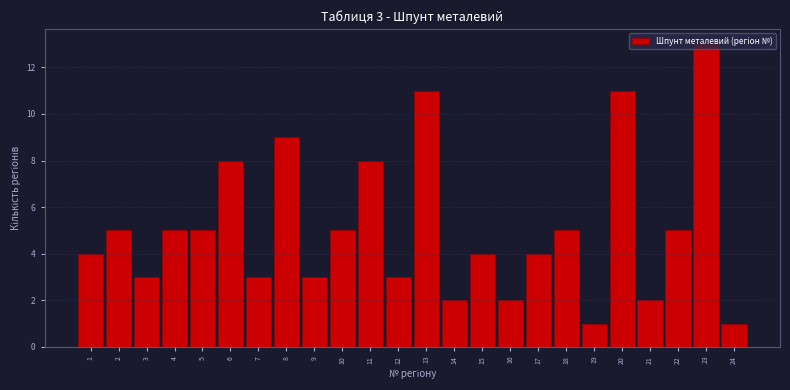

Over which range of the x-axis is the bar tallest?

22.5 to 23.5